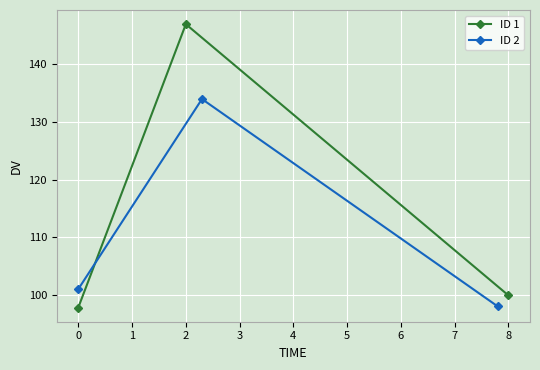

What is the value of the ID 2 point at the 3rd from the left?

98